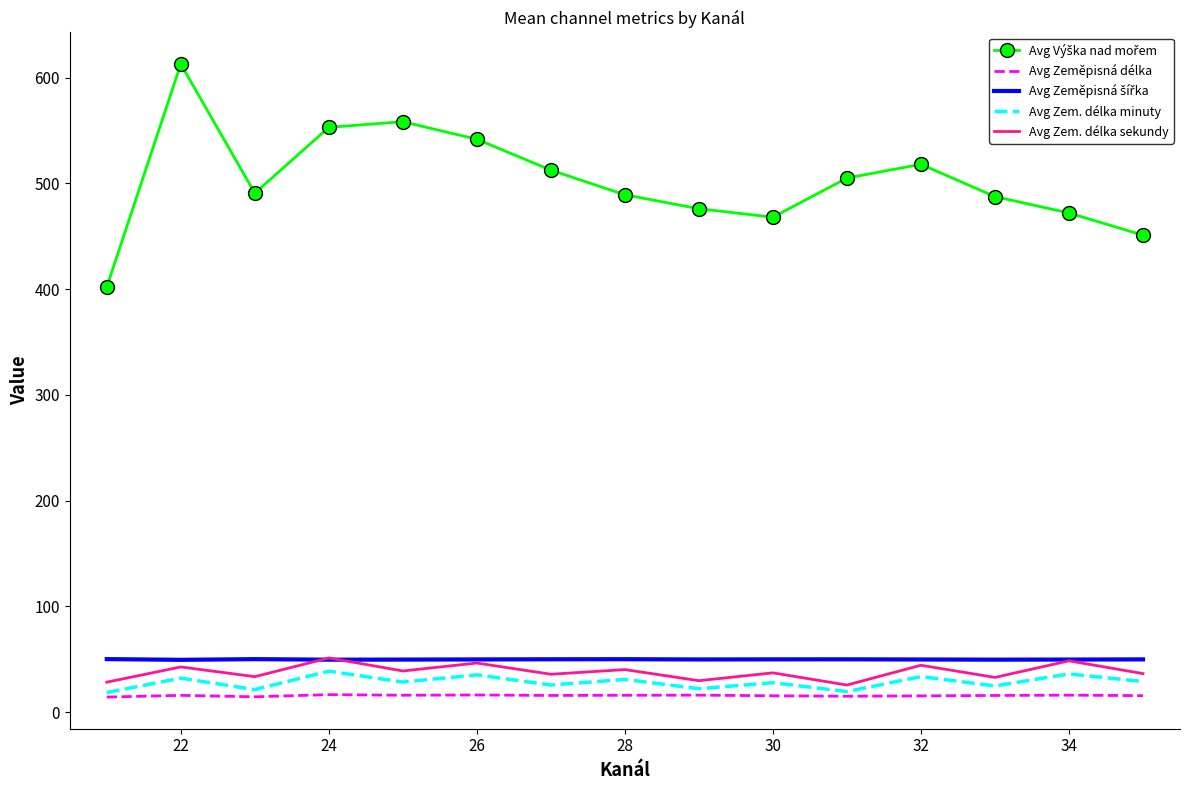

What is the maximum value shown in the chart?

612.8